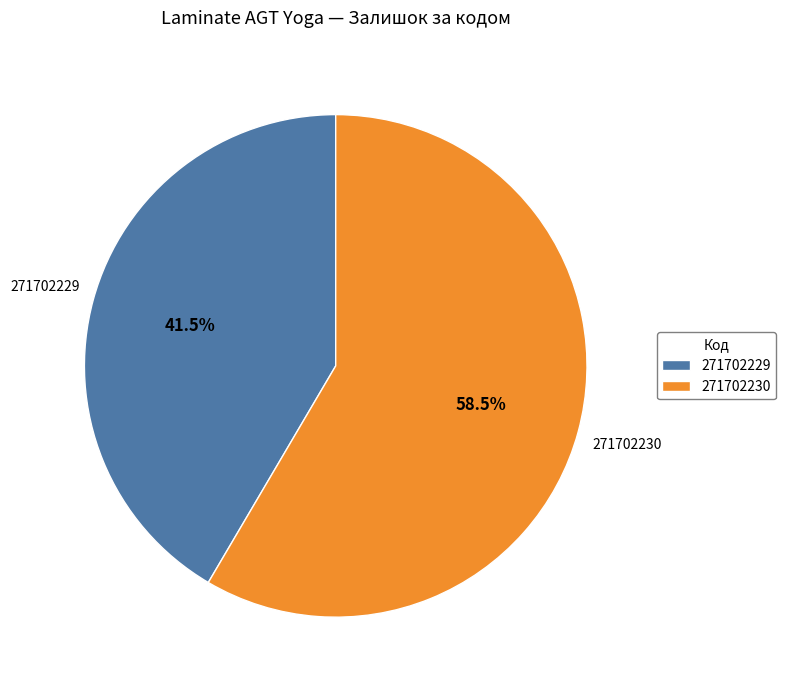

Do 271702229 and 271702230 together represent more than half of the pie?

Yes